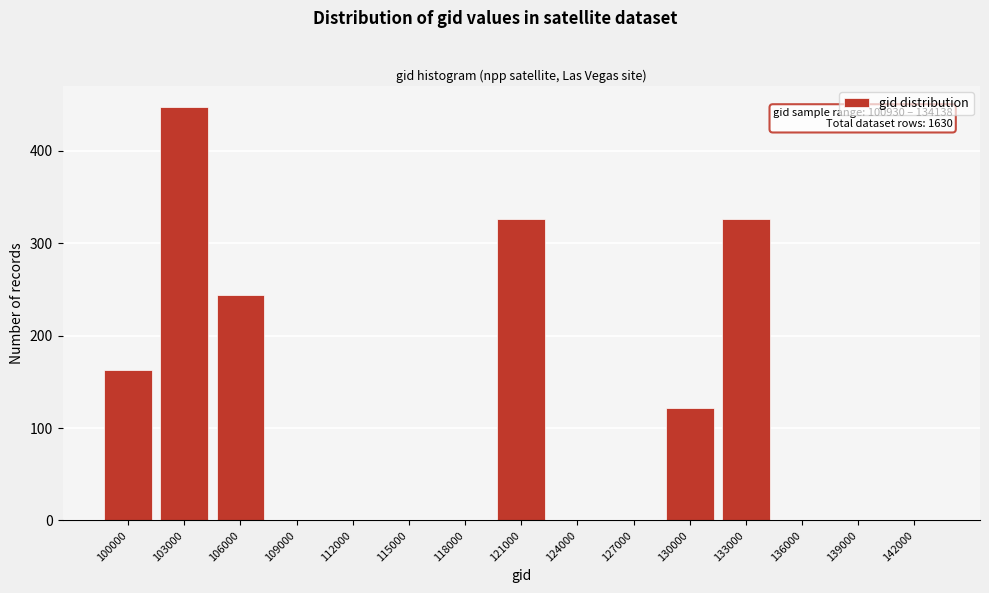

Reading right to left, what are all the values shown in this chart?

142000=0	139000=0	136000=0	133000=326	130000=122	127000=0	124000=0	121000=326	118000=0	115000=0	112000=0	109000=0	106000=244	103000=448	100000=163